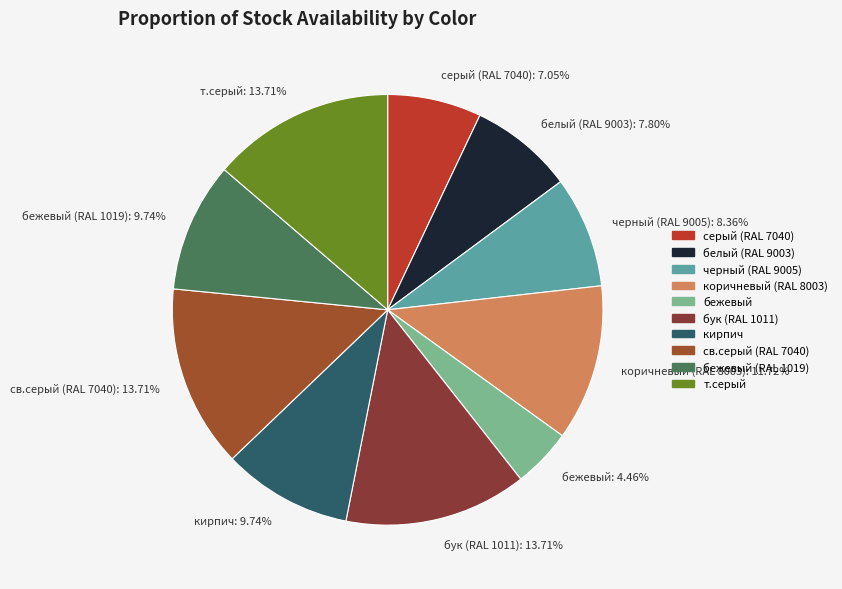

Does бежевый (RAL 1019): 9.74% represent more than half of the total?

No